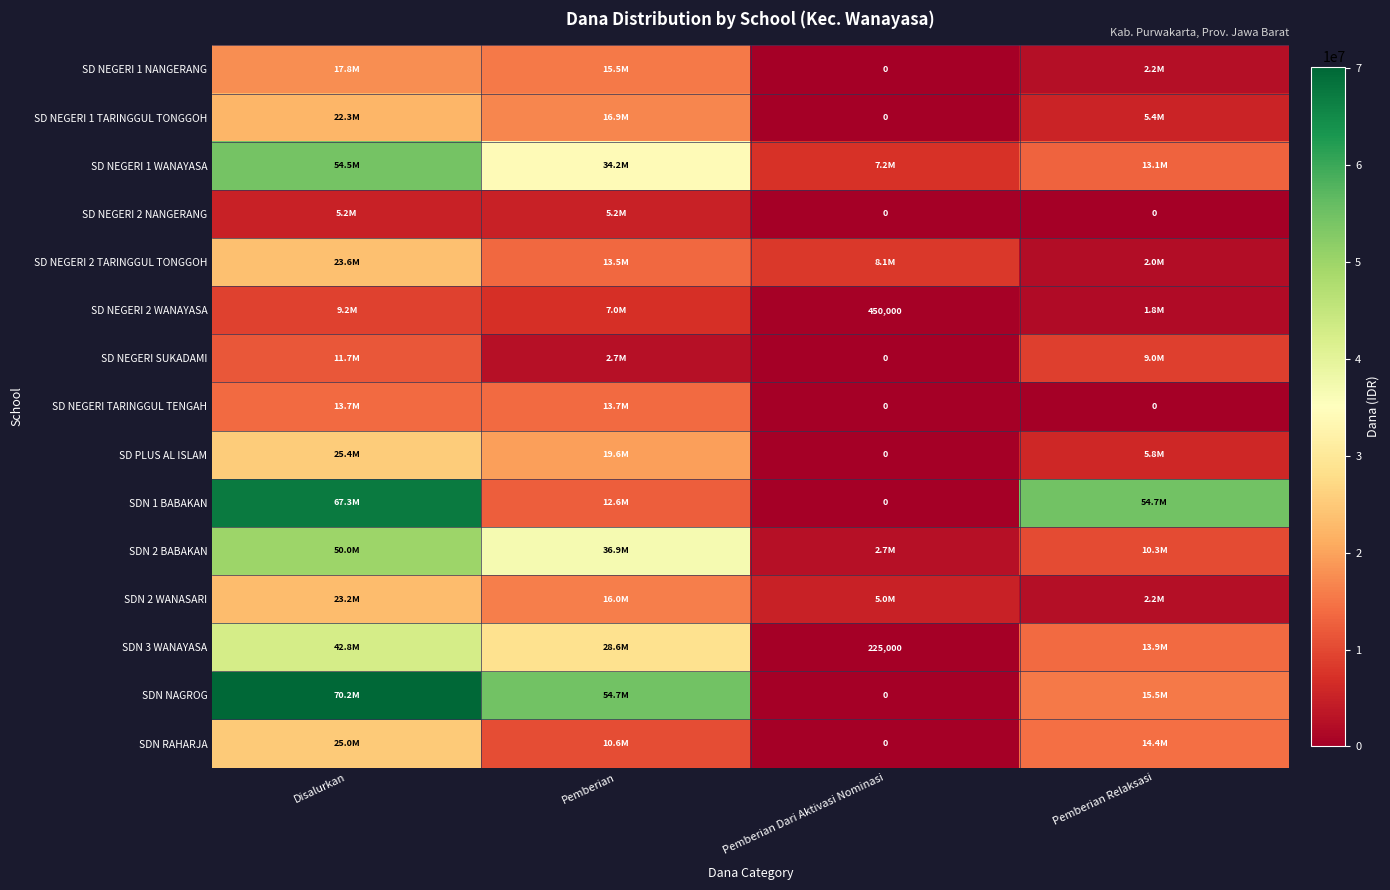

The SDN 3 WANAYASA series shows 225000 at Pemberian Dari Aktivasi Nominasi. True or false?

True